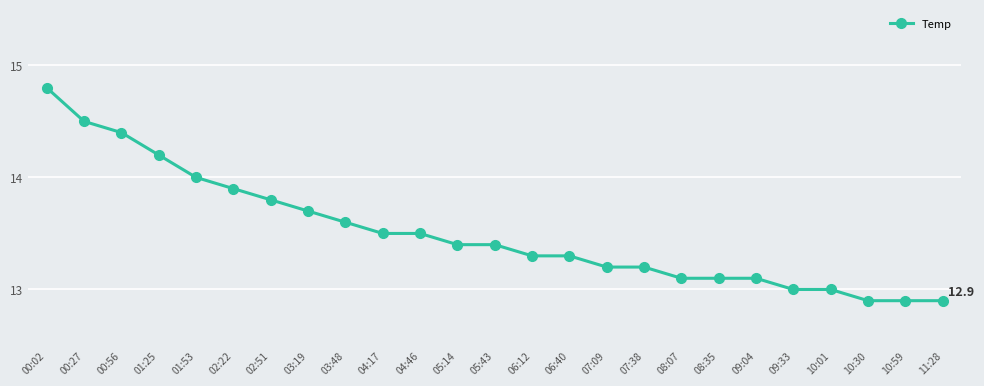

What is the ratio of the value at 06:12 to the value at 09:33?

1.0